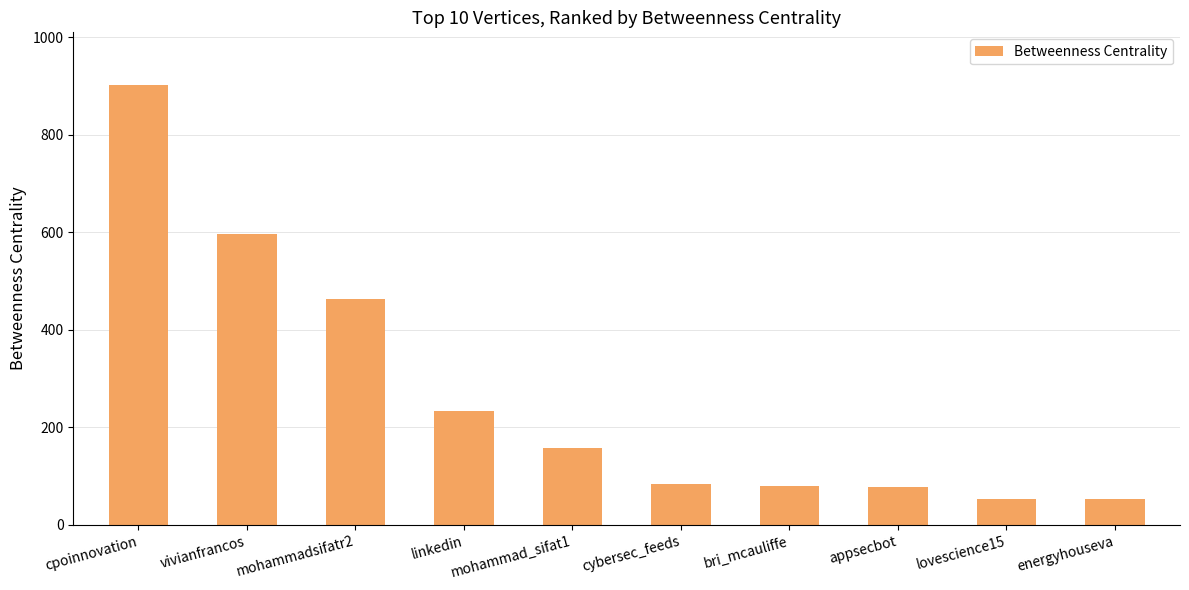

Is it true that the value at bri_mcauliffe is 134.6?

False